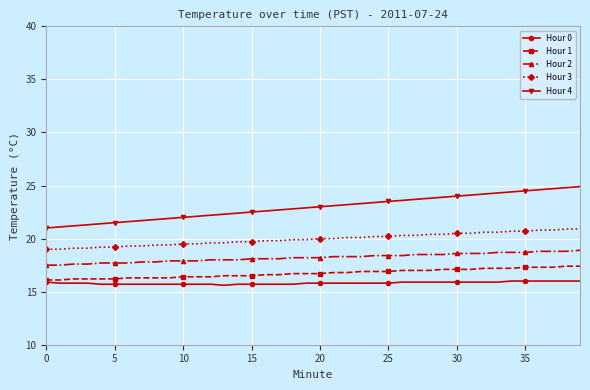

How many series are shown in this chart?

5